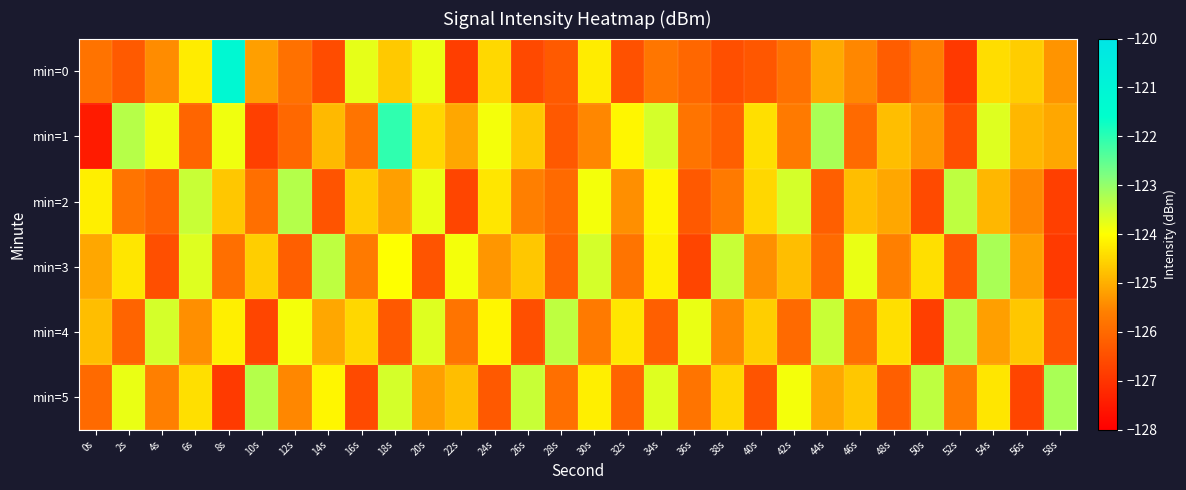

At which category is the sum across all series the highest?

54s